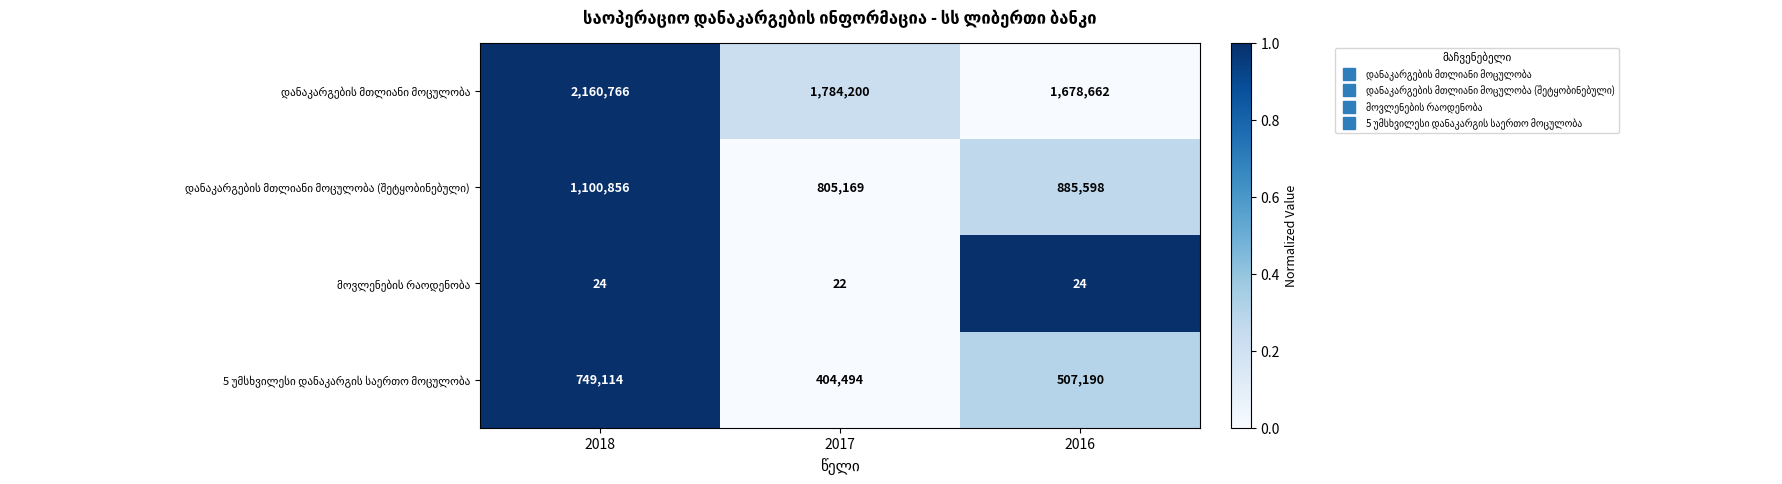

What is the difference between the highest and lowest values at 2016?

1678638